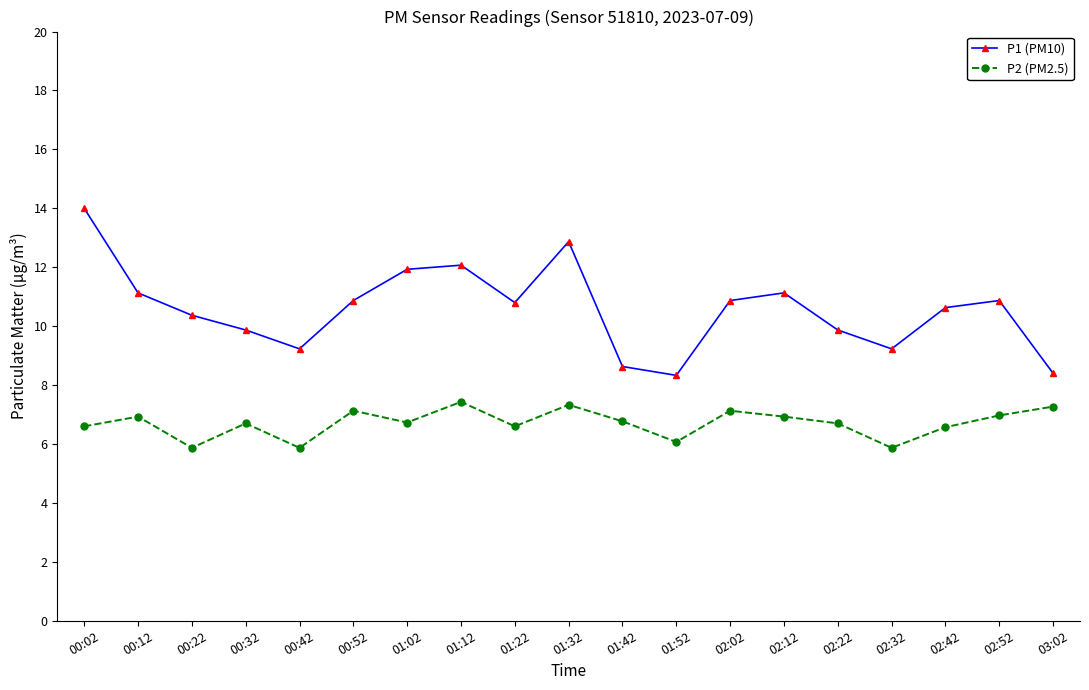

What is the maximum value for P1 (PM10)?

14.0